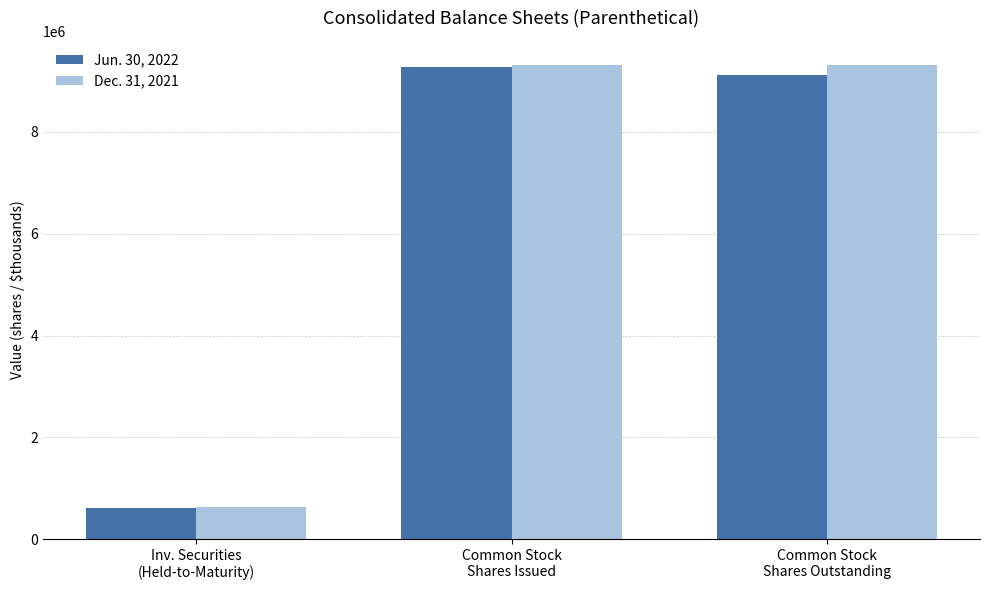

Which series has the widest spread of values?

Dec. 31, 2021